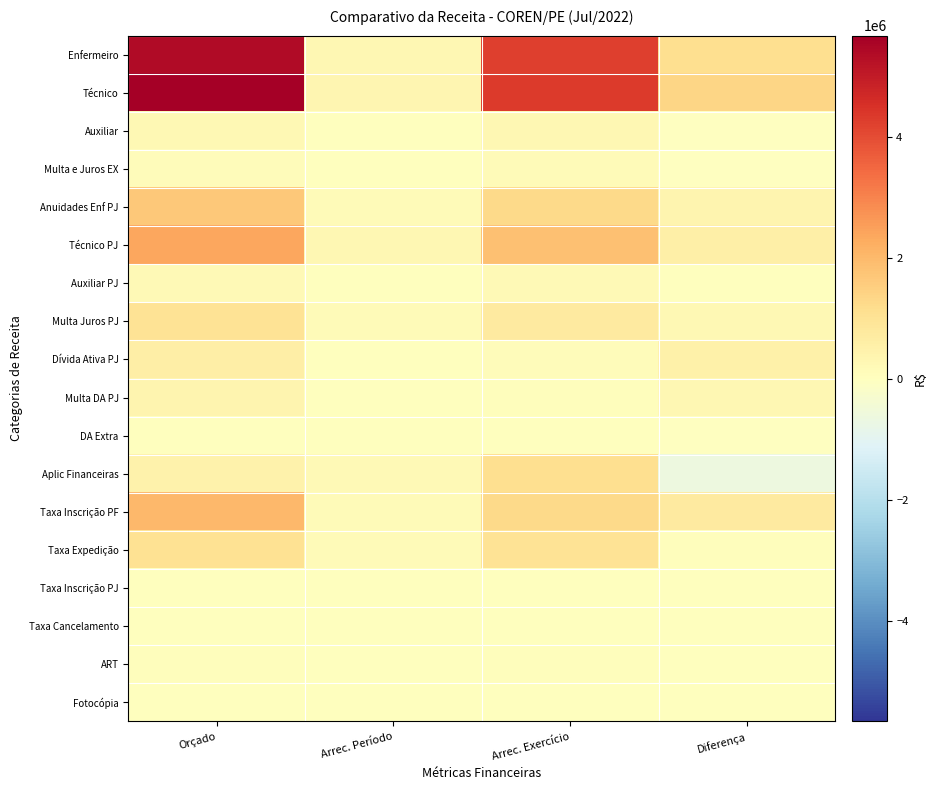

Reading right to left, what are all the values shown in this chart?

Enfermeiro: Diferença=1137965.7	Arrec. Exercício=4246989.2	Arrec. Período=306087.3	Orçado=5384954.9
Técnico: Diferença=1357599.9	Arrec. Exercício=4310411.0	Arrec. Período=326071.5	Orçado=5668010.9
Auxiliar: Diferença=-27793.2	Arrec. Exercício=280923.1	Arrec. Período=25769.6	Orçado=253129.9
Multa e Juros EX: Diferença=-10398.4	Arrec. Exercício=133889.7	Arrec. Período=38968.2	Orçado=123491.3
Anuidades Enf PJ: Diferença=374089.0	Arrec. Exercício=1269873.0	Arrec. Período=174847.2	Orçado=1643961.9
Técnico PJ: Diferença=535575.8	Arrec. Exercício=1835300.7	Arrec. Período=281880.3	Orçado=2370876.5
Auxiliar PJ: Diferença=75.2	Arrec. Exercício=184697.0	Arrec. Período=25561.4	Orçado=184772.2
Multa Juros PJ: Diferença=249016.6	Arrec. Exercício=733002.8	Arrec. Período=146340.1	Orçado=982019.4
Dívida Ativa PJ: Diferença=515362.0	Arrec. Exercício=97160.0	Arrec. Período=16115.7	Orçado=612522.0
Multa DA PJ: Diferença=301068.7	Arrec. Exercício=62121.7	Arrec. Período=11195.0	Orçado=363190.4
DA Extra: Diferença=-29209.5	Arrec. Exercício=29209.5	Arrec. Período=11069.3	Orçado=0.0
Aplic Financeiras: Diferença=-649873.6	Arrec. Exercício=1114570.7	Arrec. Período=194247.9	Orçado=464697.2
Taxa Inscrição PF: Diferença=737642.3	Arrec. Exercício=1266249.8	Arrec. Período=165962.8	Orçado=2003892.1
Taxa Expedição: Diferença=74710.5	Arrec. Exercício=985840.8	Arrec. Período=134738.3	Orçado=1060551.3
Taxa Inscrição PJ: Diferença=831.0	Arrec. Exercício=400.0	Arrec. Período=0.0	Orçado=1231.0
Taxa Cancelamento: Diferença=12330.6	Arrec. Exercício=26.0	Arrec. Período=0.0	Orçado=12356.6
ART: Diferença=30018.7	Arrec. Exercício=49877.9	Arrec. Período=7282.5	Orçado=79896.6
Fotocópia: Diferença=1.2	Arrec. Exercício=0.0	Arrec. Período=0.0	Orçado=1.2